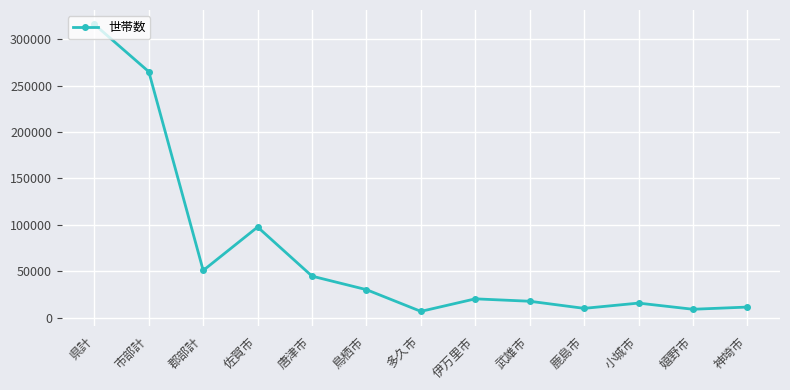

What is the smallest value displayed?

6937